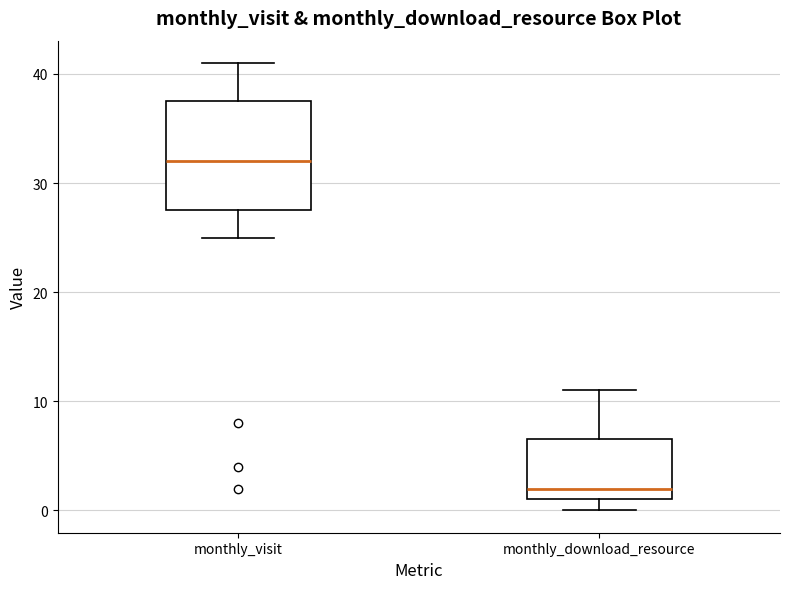

Which box has the lowest median line?

monthly_download_resource